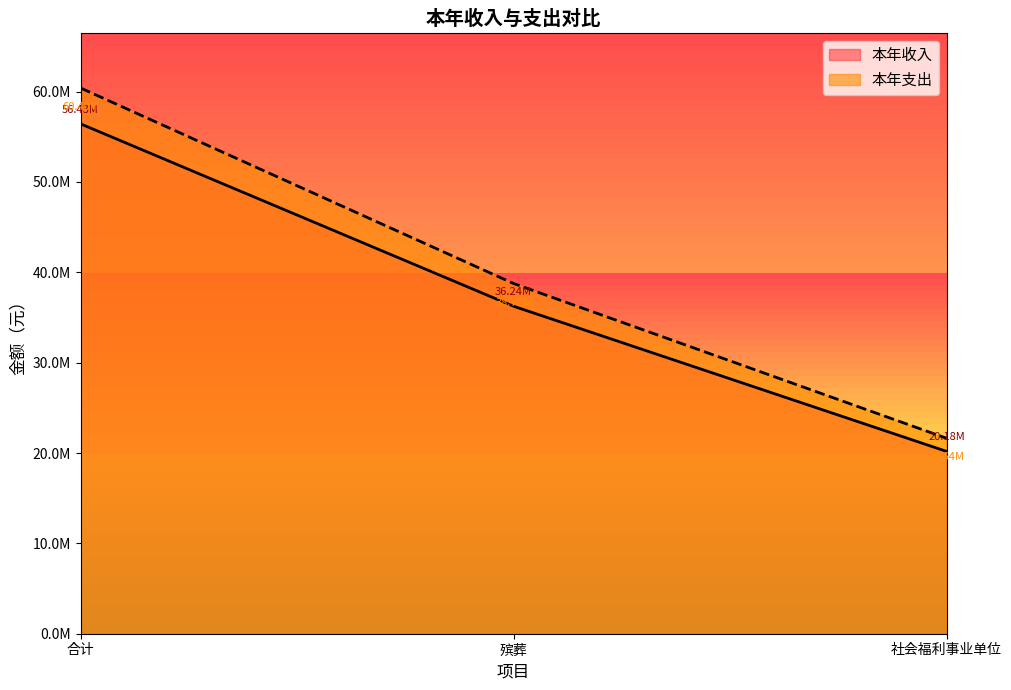

What is the spread (max minus min) of values at 殡葬?

2515969.3